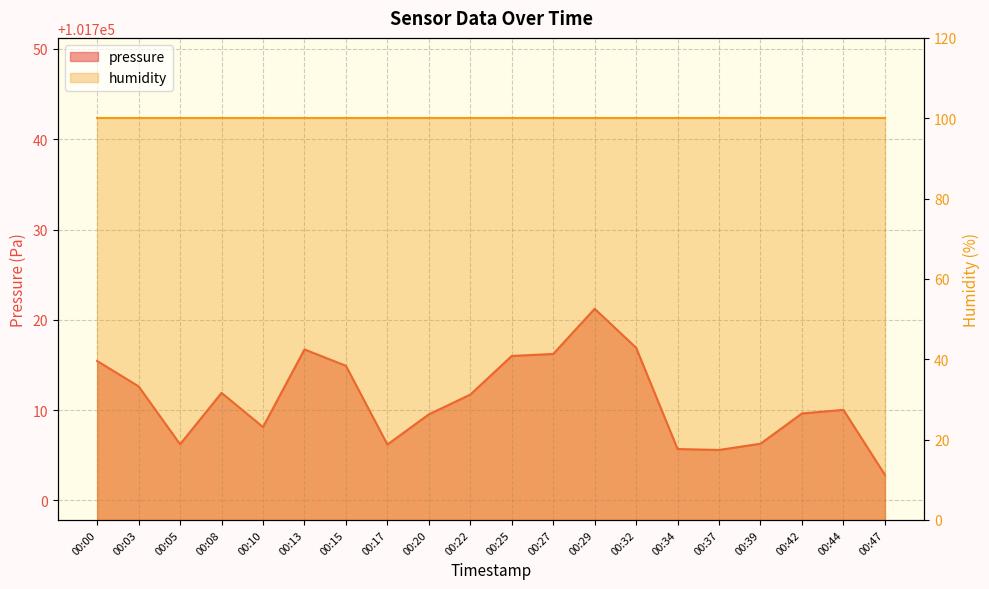

Rank the categories by value from lowest to highest.

00:47, 00:37, 00:34, 00:17, 00:05, 00:39, 00:10, 00:20, 00:42, 00:44, 00:22, 00:08, 00:03, 00:15, 00:00, 00:25, 00:27, 00:13, 00:32, 00:29